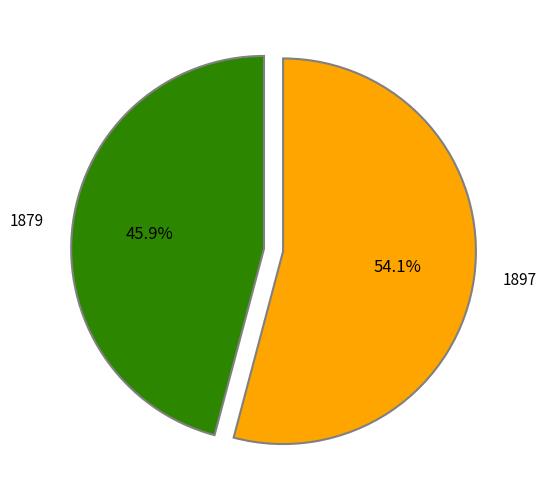

Rank the categories by value from lowest to highest.

1879, 1897